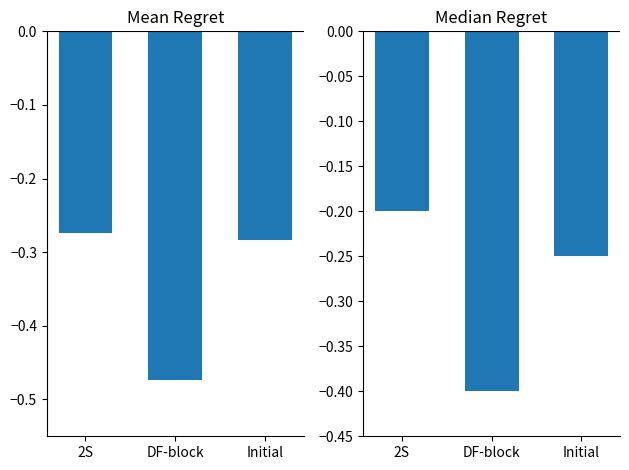

At which category does the chart reach its minimum across all series?

DF-block